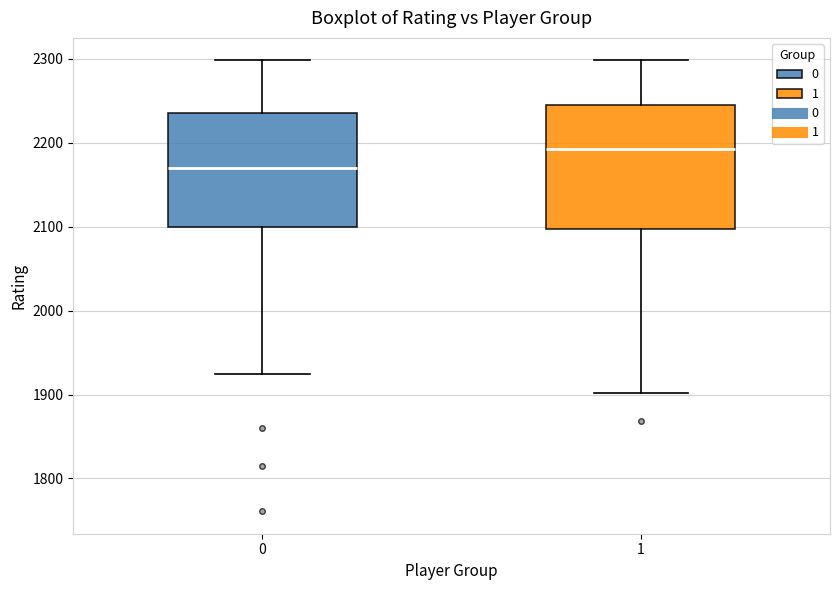

Which box's median line is the lowest?

0